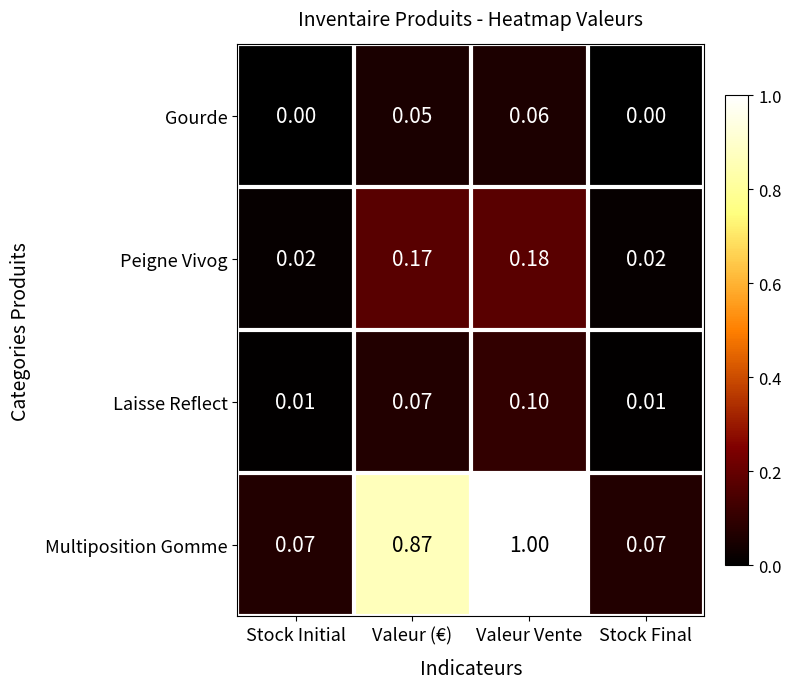

At which category is the sum across all series the highest?

Valeur Vente